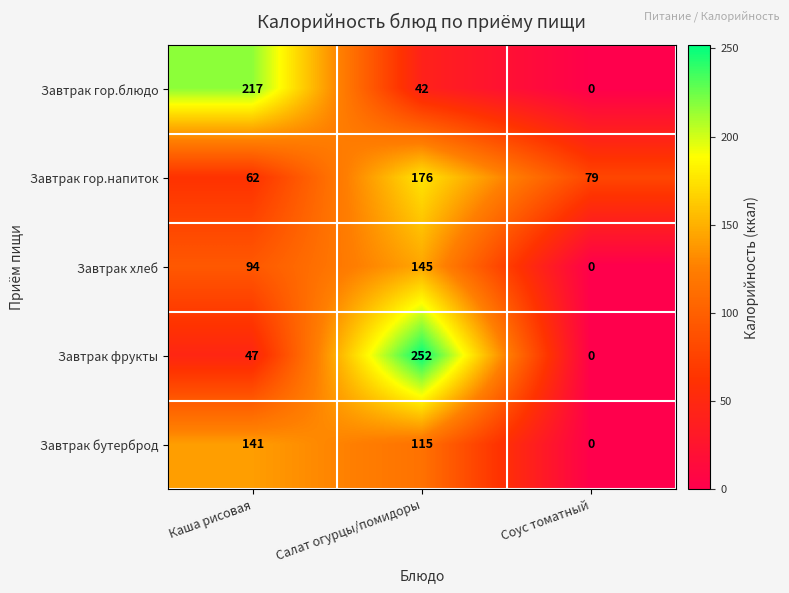

What is the difference between the maximum and minimum values in the Завтрак гор.напиток series?

114